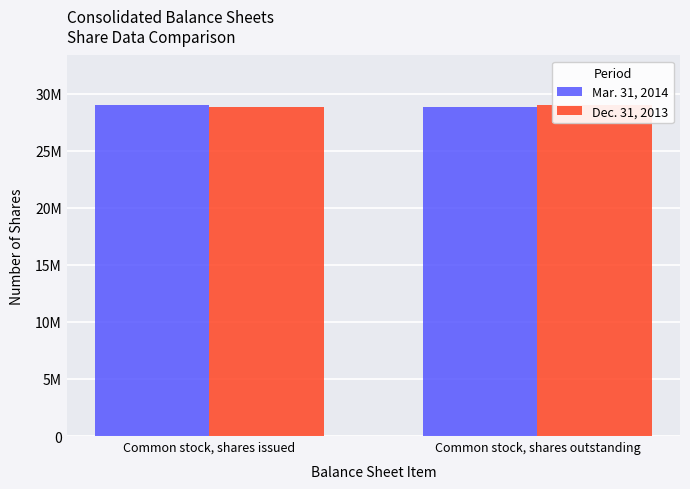

What is the approximate value of Mar. 31, 2014 at Common stock, shares issued, to the nearest 10?

29006000